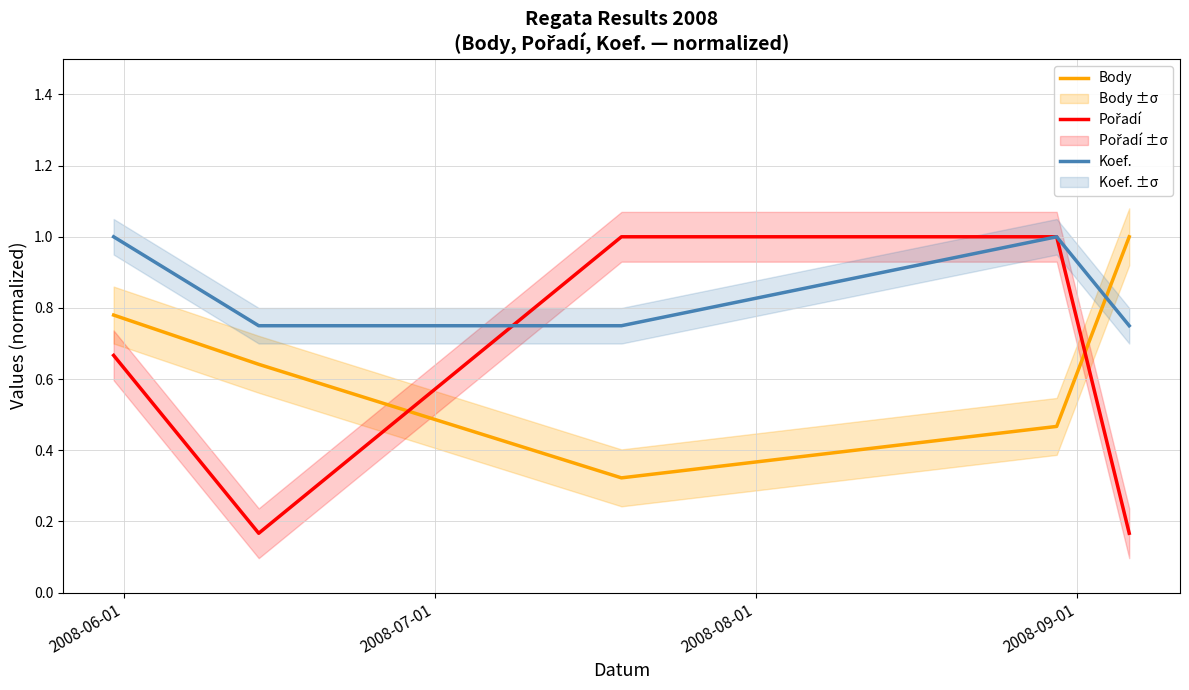

The Koef. series shows 1.0 at 2008-09-01. True or false?

True